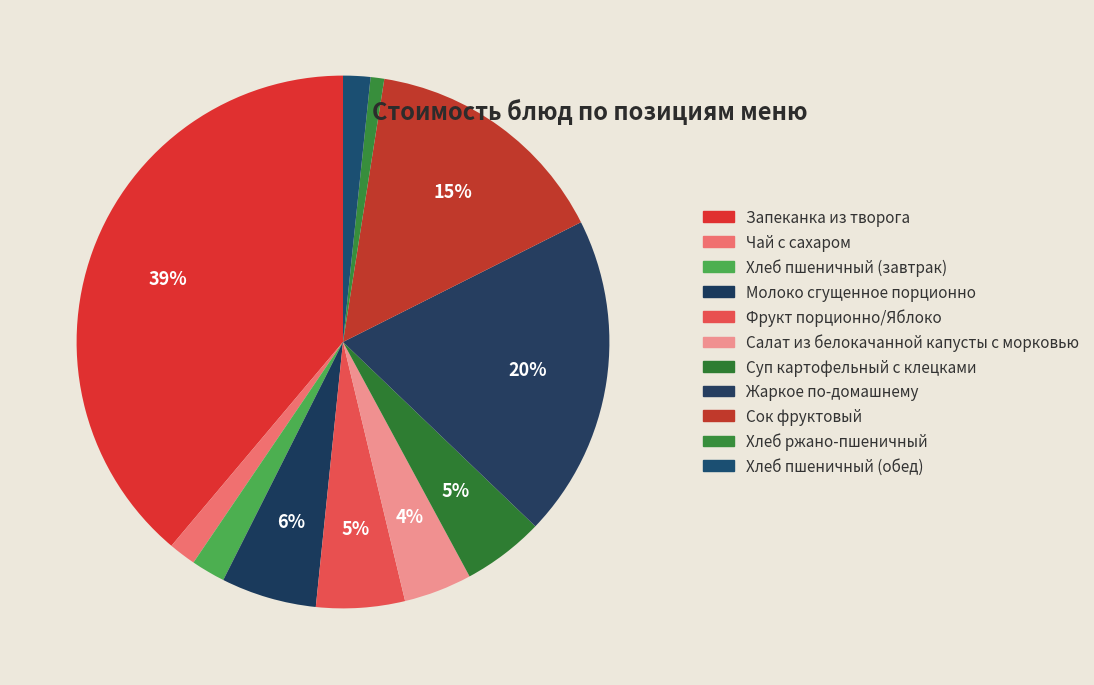

Does any single category account for the majority?

No